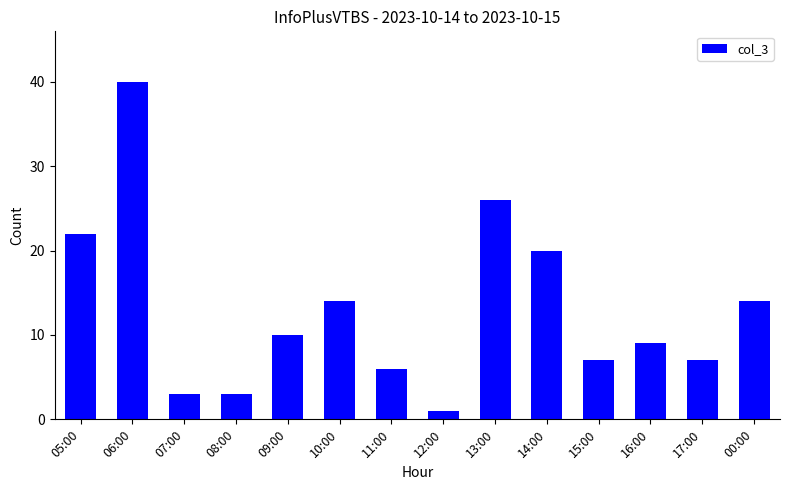

How many data points does each series have?

14